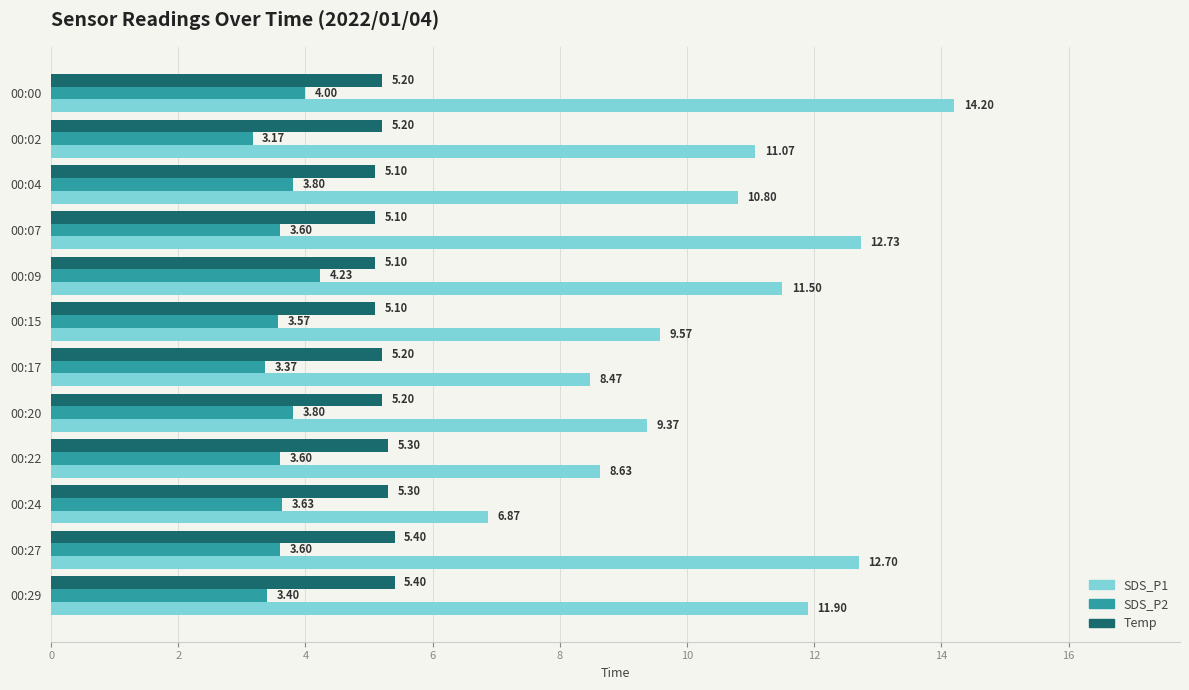

What is the difference between the highest and lowest values at 00:17?

5.1